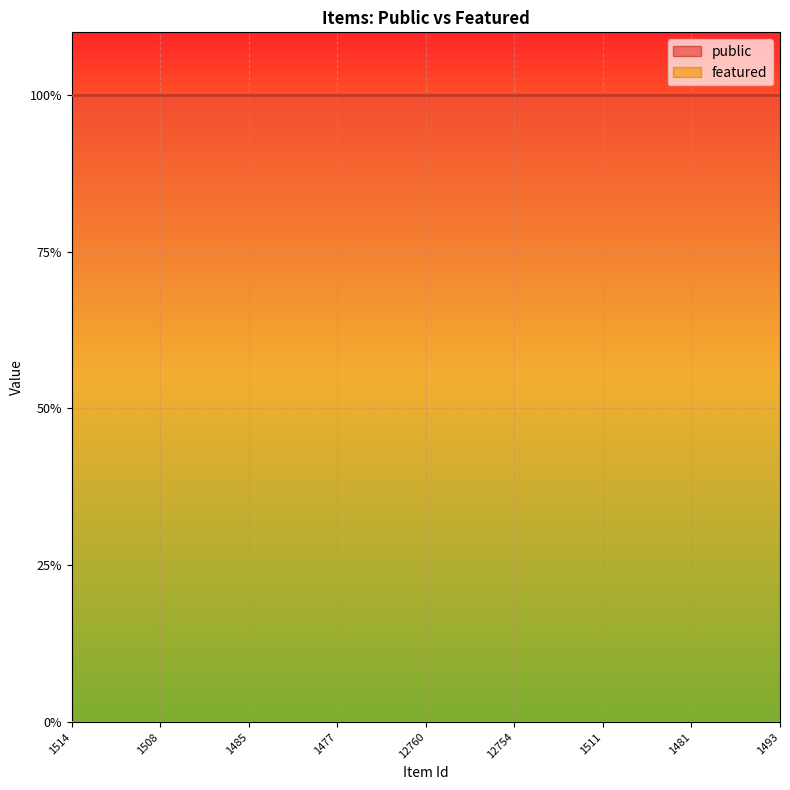

What is the value of the public point at the 9th from the left?

1